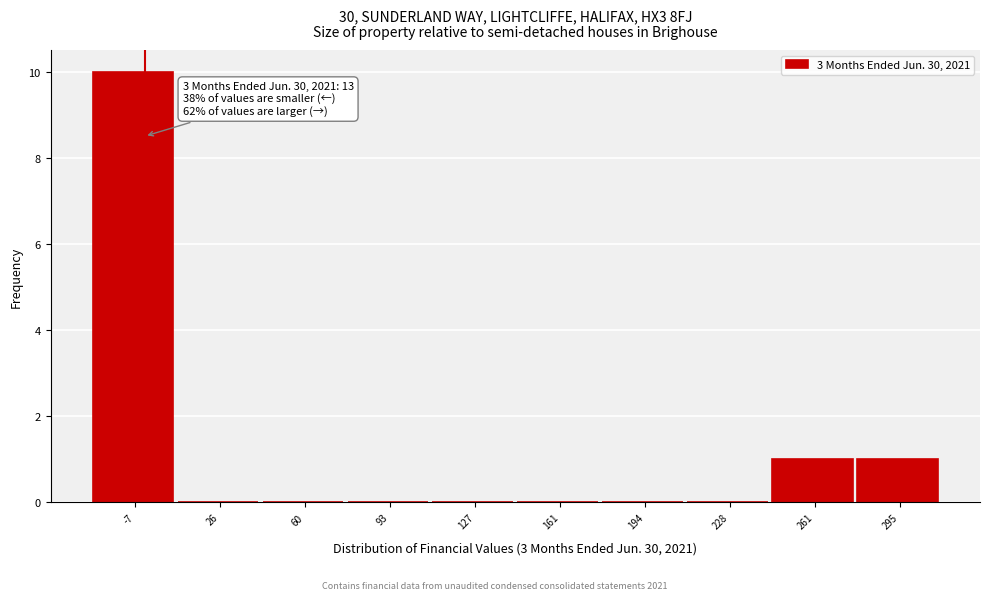

Reading right to left, transcribe all the data shown in this chart.

295=1	261=1	228=0	194=0	161=0	127=0	93=0	60=0	26=0	-7=10